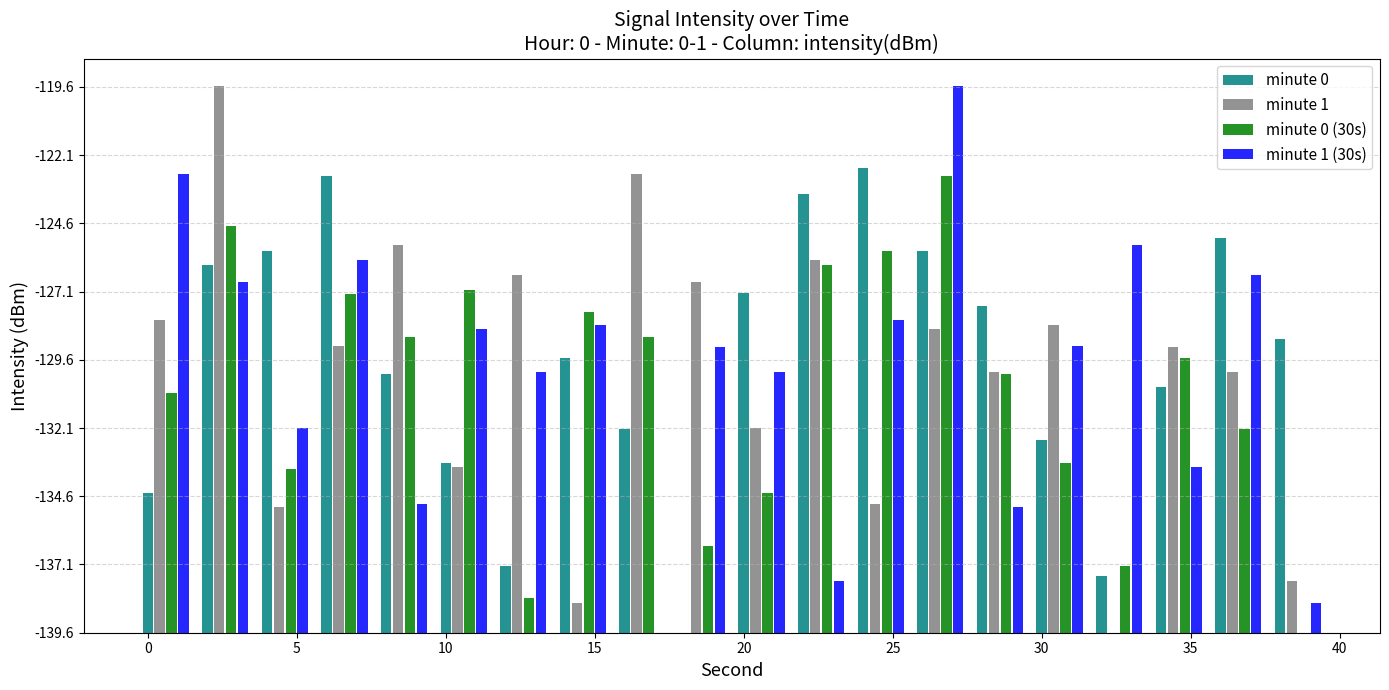

What is the sum of all minute 1 (30s) values?

190.5